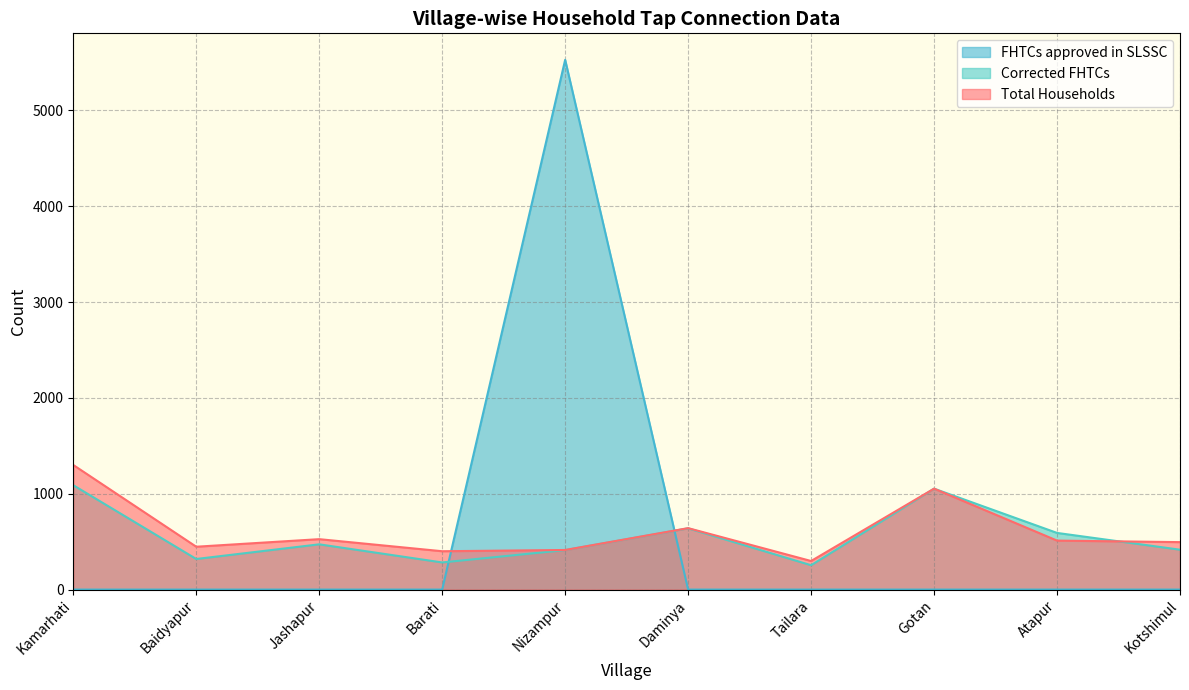

Which series has the widest spread of values?

FHTCs approved in SLSSC